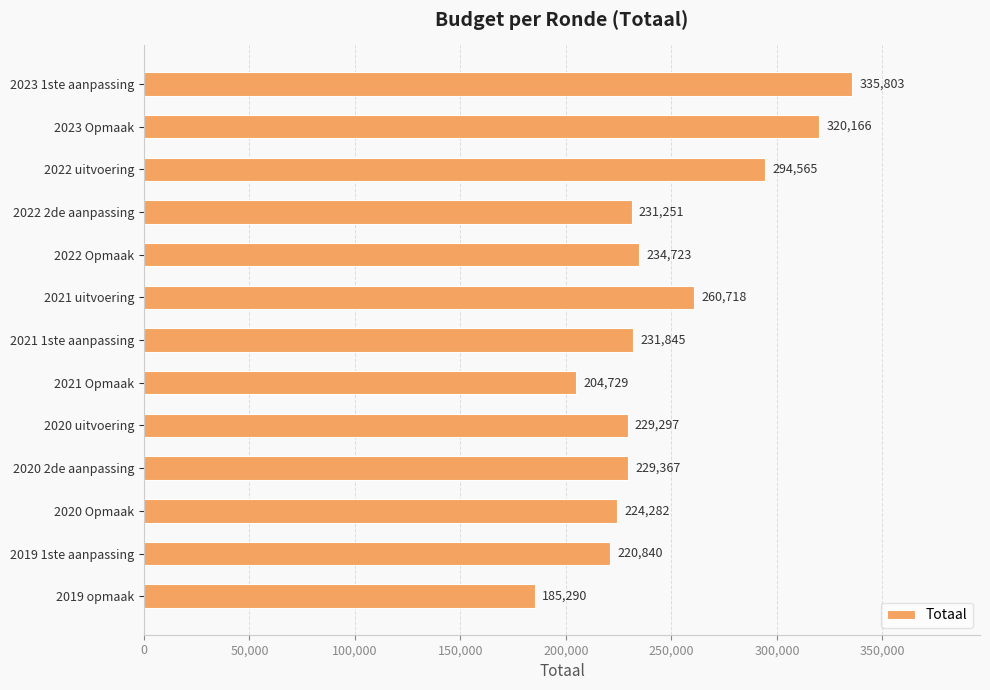

What is the sum of all values?

3202876